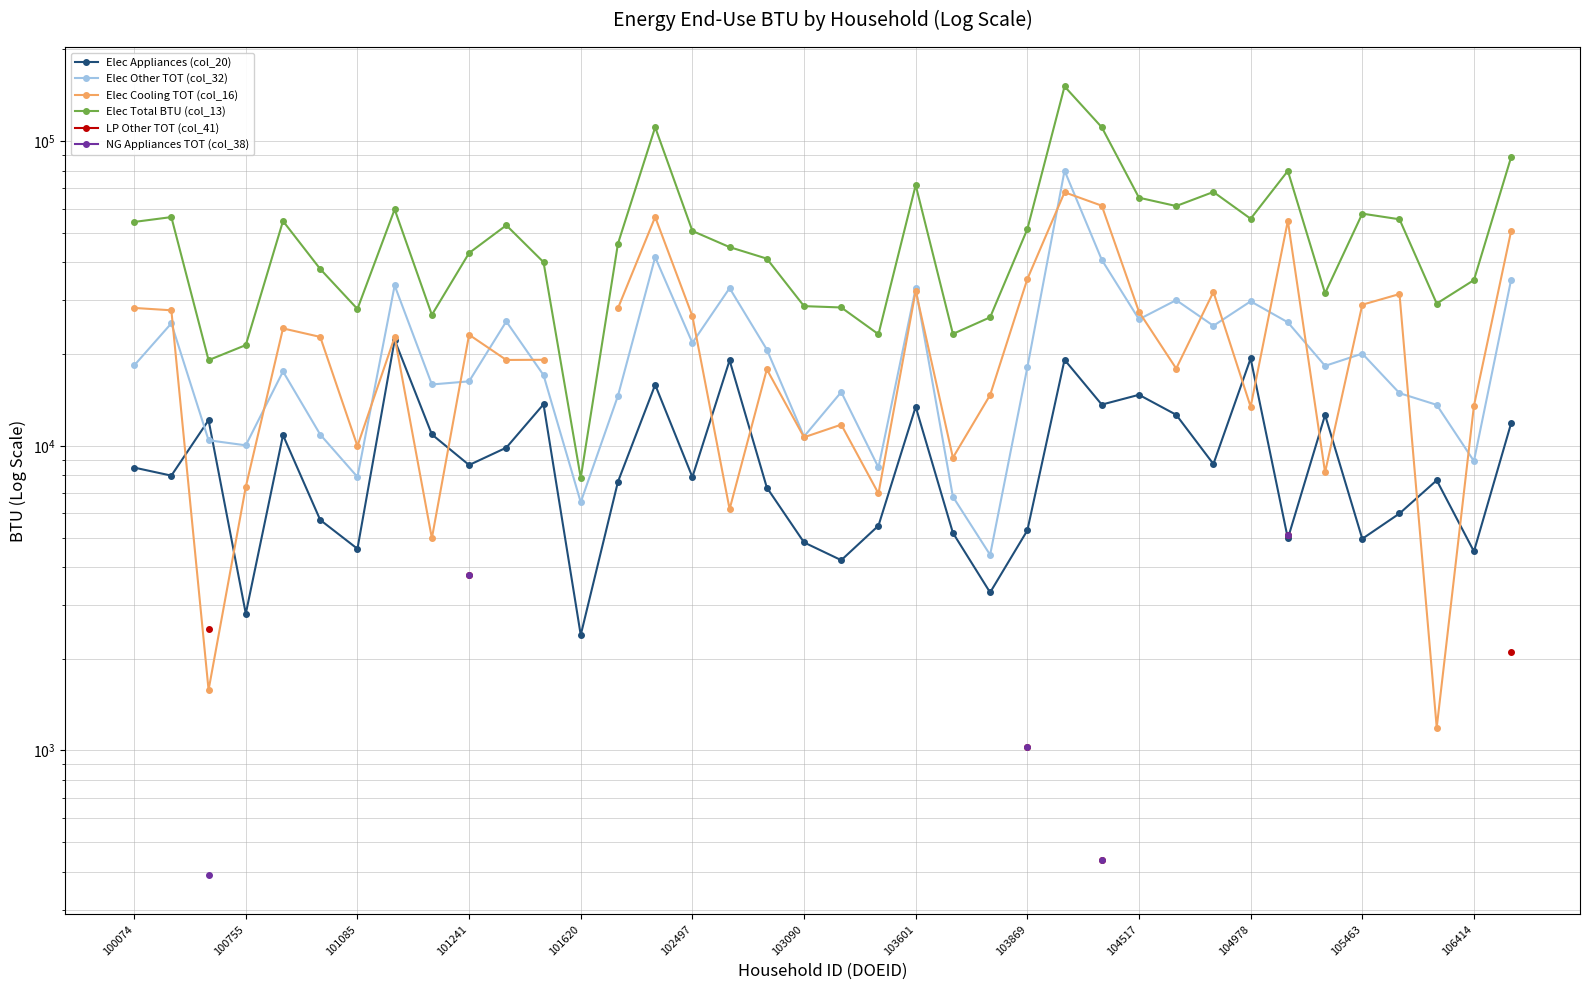

True or false: Elec Other TOT (col_32) has more than 2 interior local peaks.

True